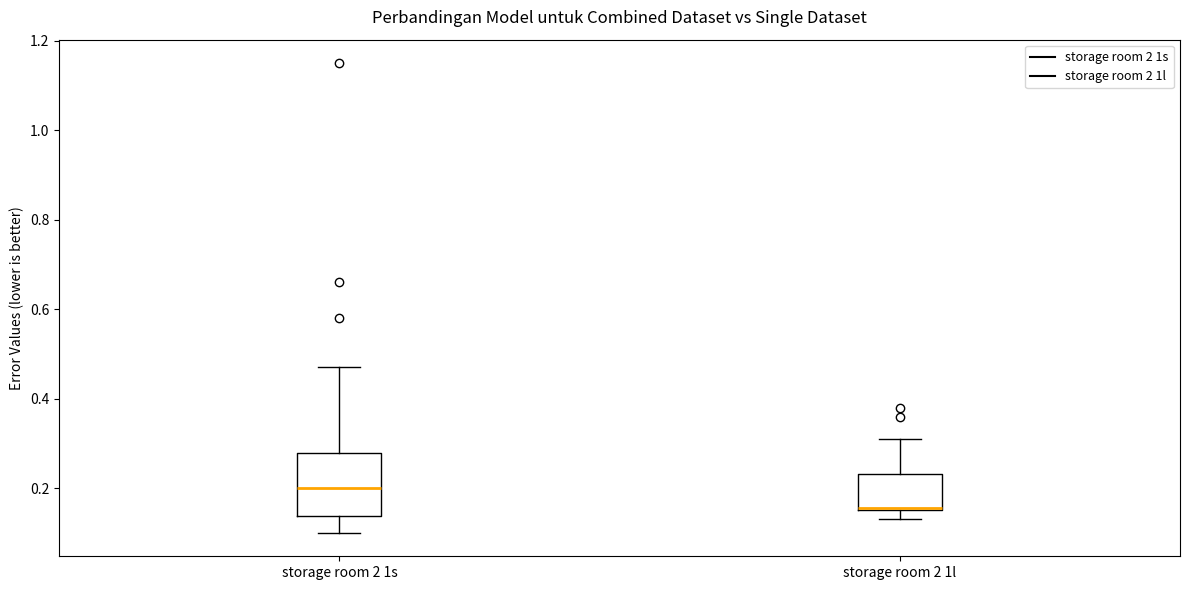

Which box has the lowest median line?

storage room 2 1l